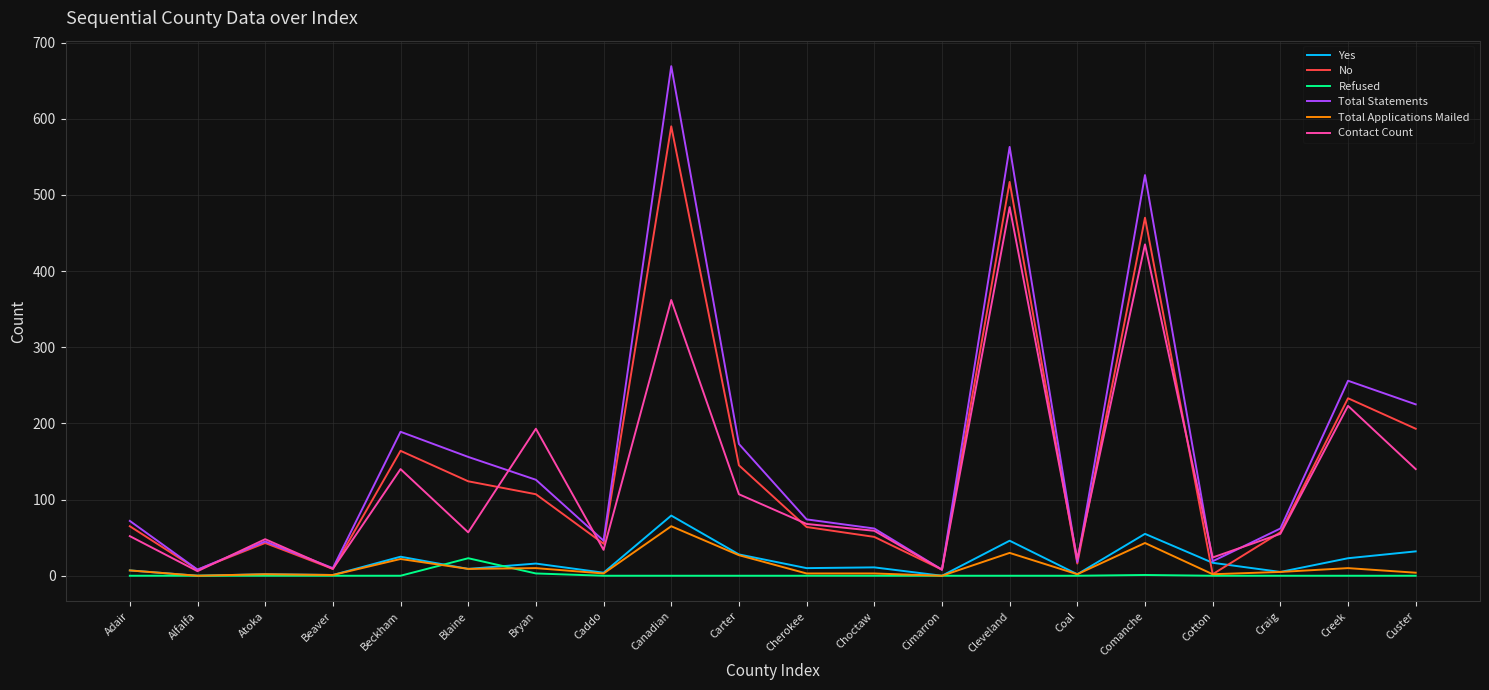

What is the maximum value for Total Applications Mailed?

65